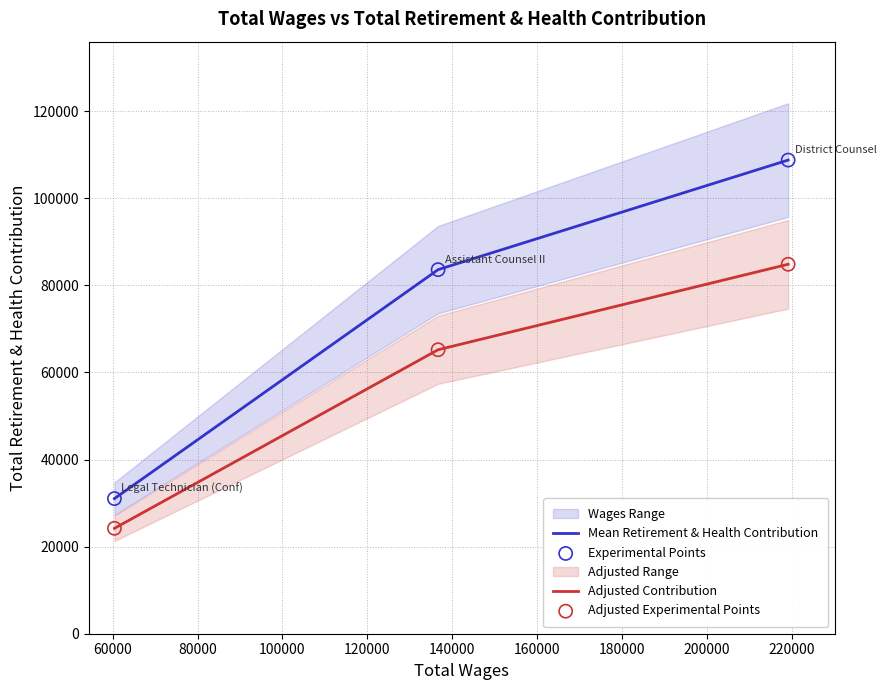

Which series has the largest total across all categories?

Mean Retirement & Health Contribution